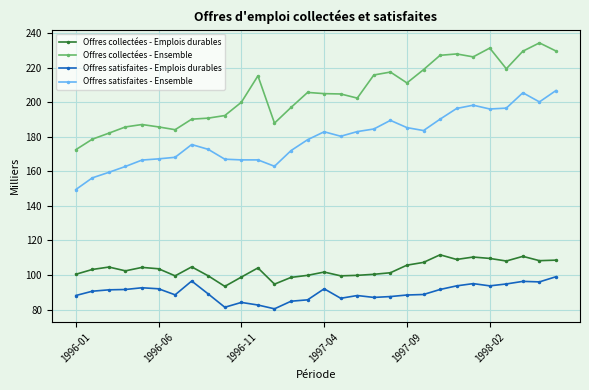

List the series in order of their peak value, lowest first.

Offres satisfaites - Emplois durables, Offres collectées - Emplois durables, Offres satisfaites - Ensemble, Offres collectées - Ensemble